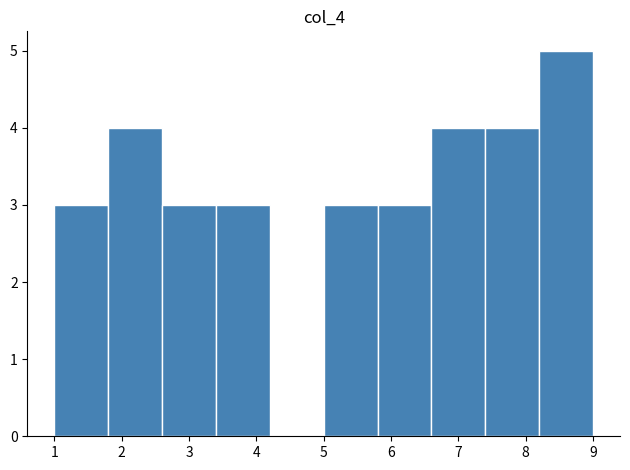

Which range on the x-axis has the tallest bar?

8.2 to 9.0